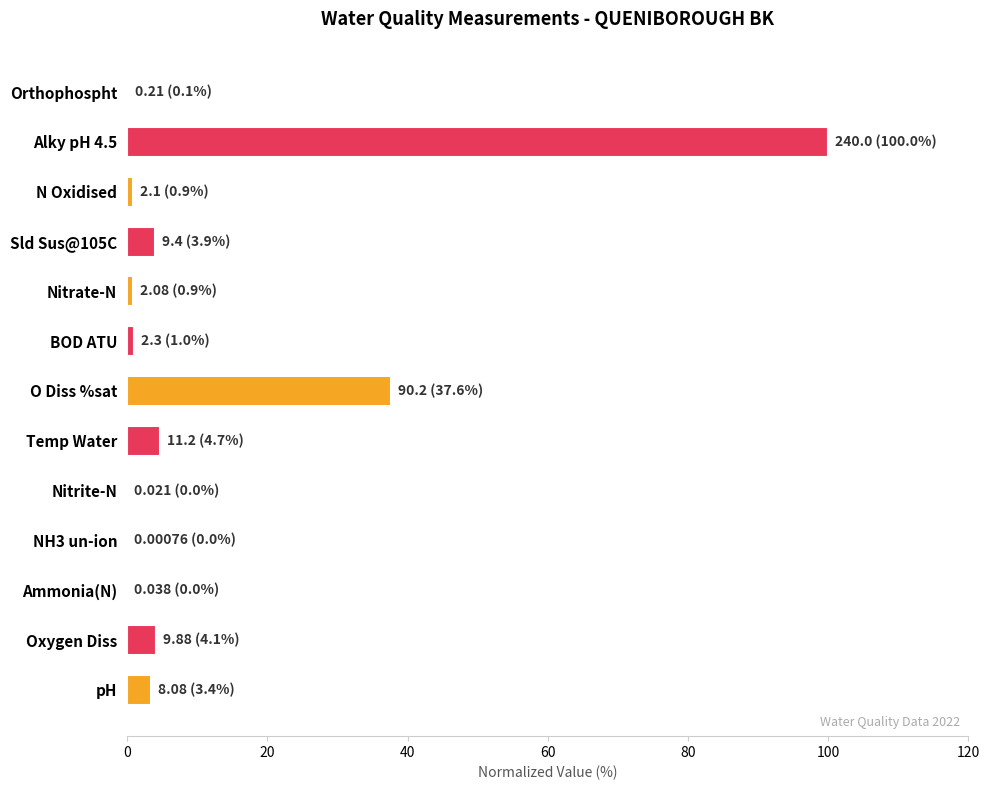

Which category has the highest value across all series?

Alky pH 4.5